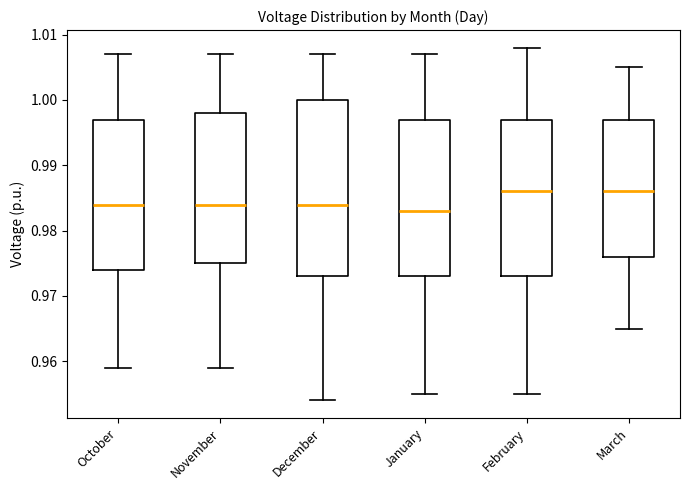

Reading left to right, read every box against the y-axis: the position of its median line, the range the box covers, and the ends of its whiskers. The values are not printed on the chart, so give them approximately, as read against the axis.

October: median 0.984, box 0.974 to 0.997, whiskers 0.959 to 1.007
November: median 0.984, box 0.975 to 0.998, whiskers 0.959 to 1.007
December: median 0.984, box 0.973 to 1.000, whiskers 0.954 to 1.007
January: median 0.983, box 0.973 to 0.997, whiskers 0.955 to 1.007
February: median 0.986, box 0.973 to 0.997, whiskers 0.955 to 1.008
March: median 0.986, box 0.976 to 0.997, whiskers 0.965 to 1.005